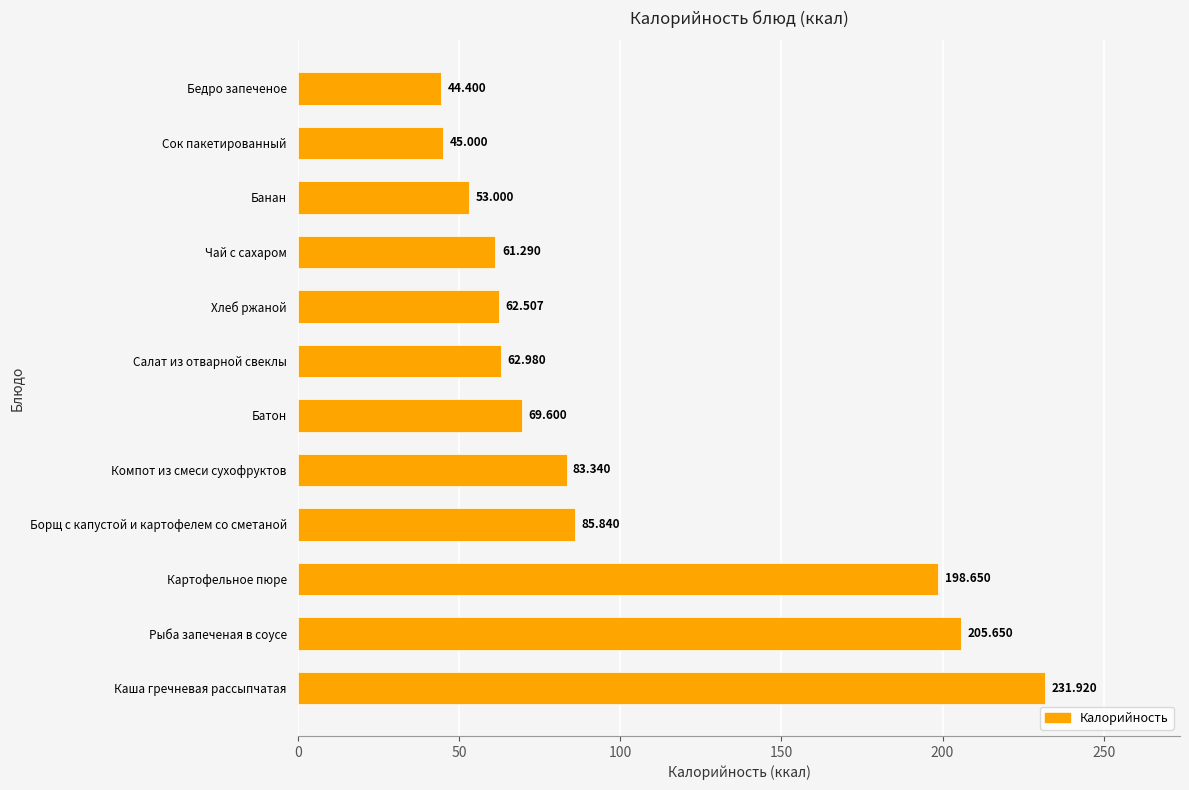

What is the greatest value displayed?

231.9